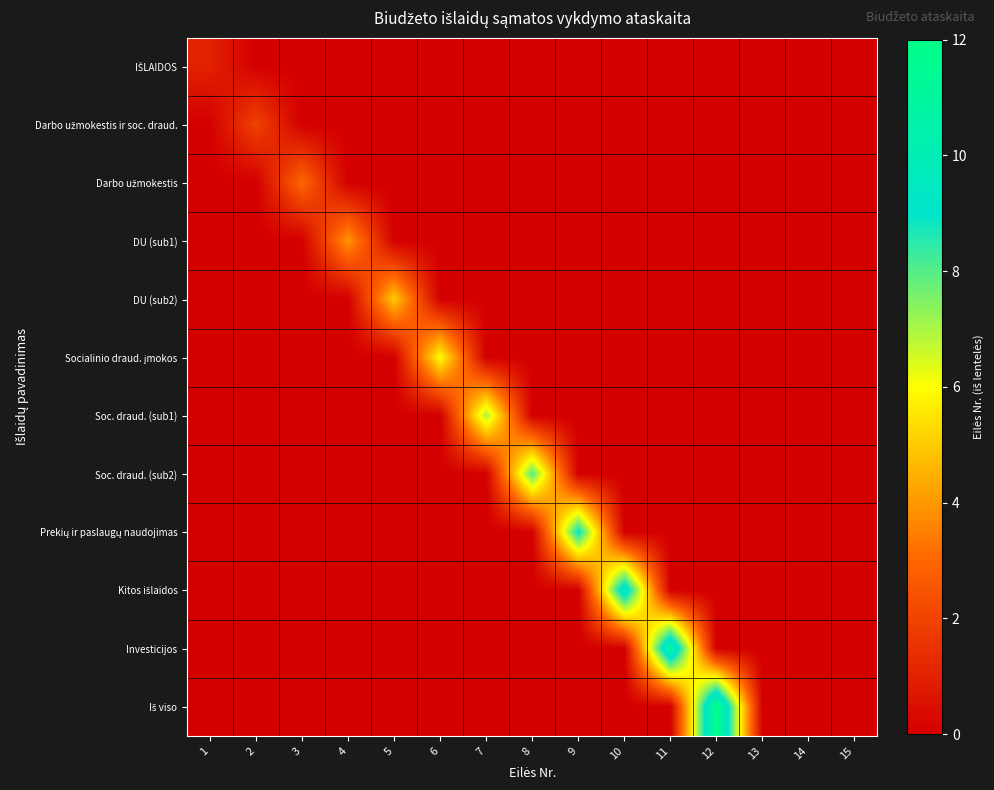

Which category has the lowest value across all series?

2